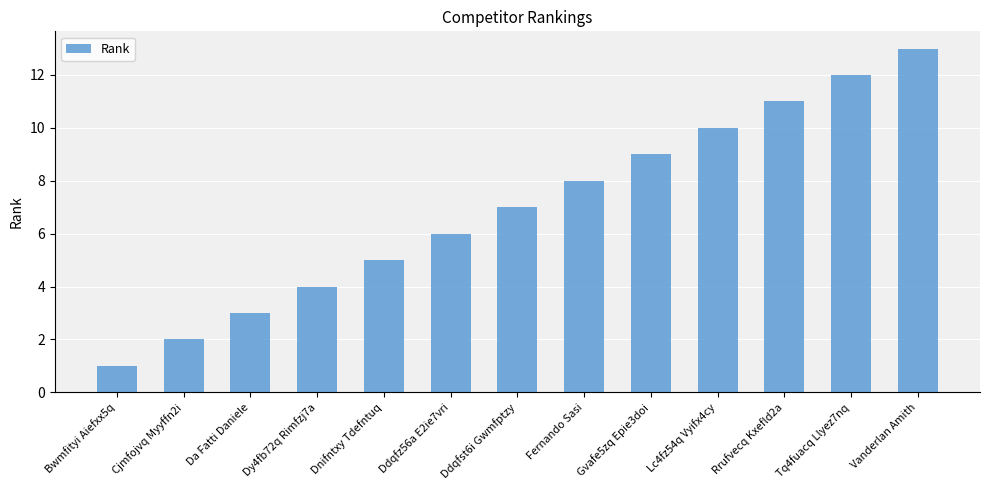

What is the change in value from Da Fatti Daniele to Vanderlan Amith?

+10